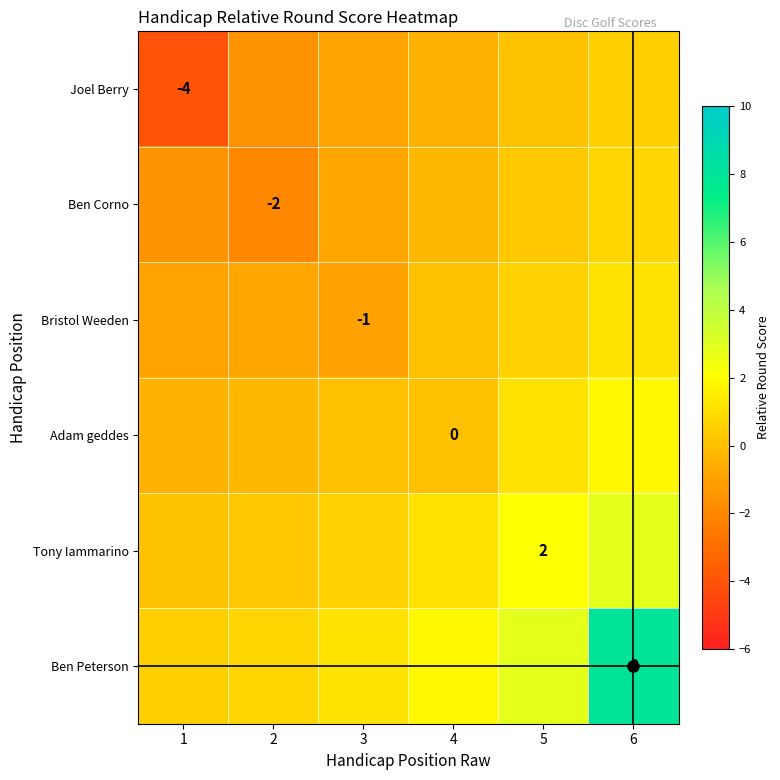

What is the difference between the maximum and minimum values in the Joel Berry series?

4.5